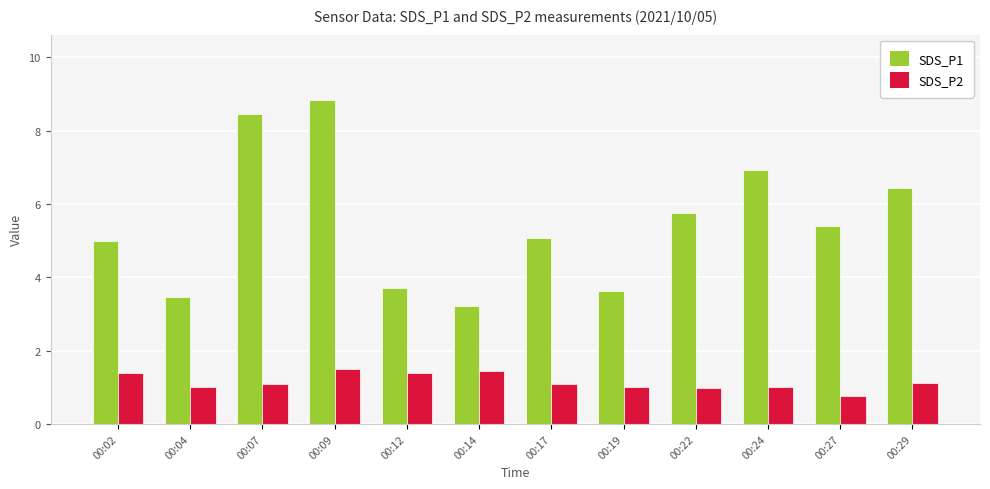

Does the chart contain stacked bars?

No